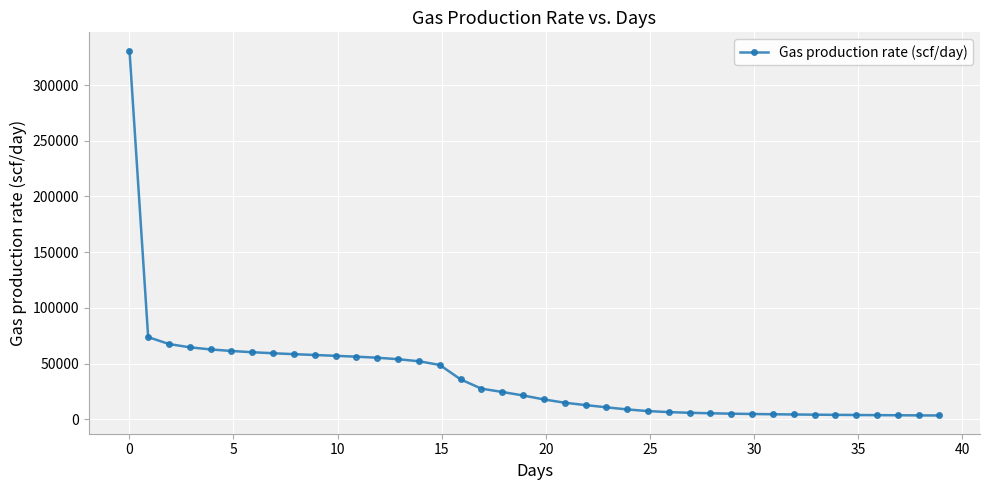

What is the sum of all values?

1462423